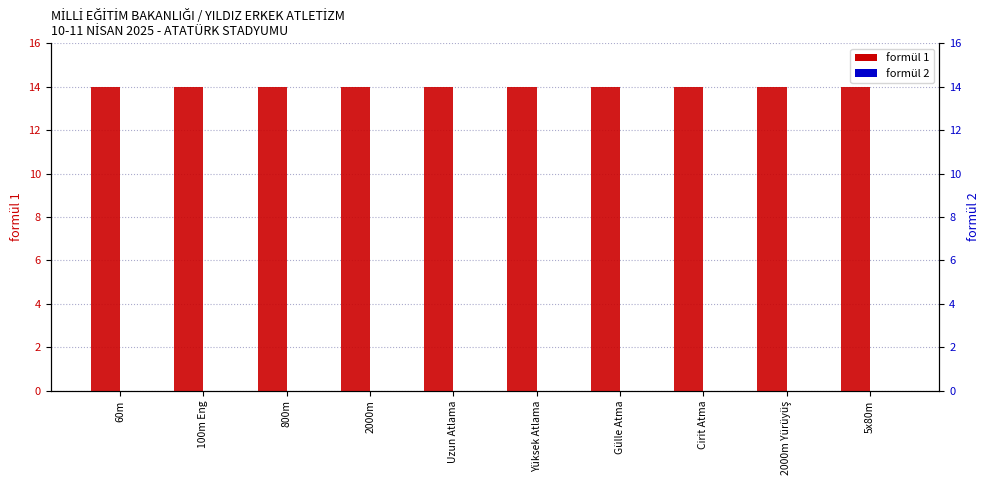

Rank the series by their maximum value, from highest to lowest.

formül 1, formül 2